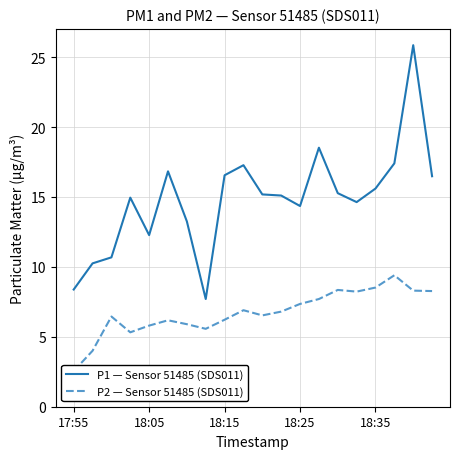

What are all the series names shown in the legend?

P1 — Sensor 51485 (SDS011), P2 — Sensor 51485 (SDS011)